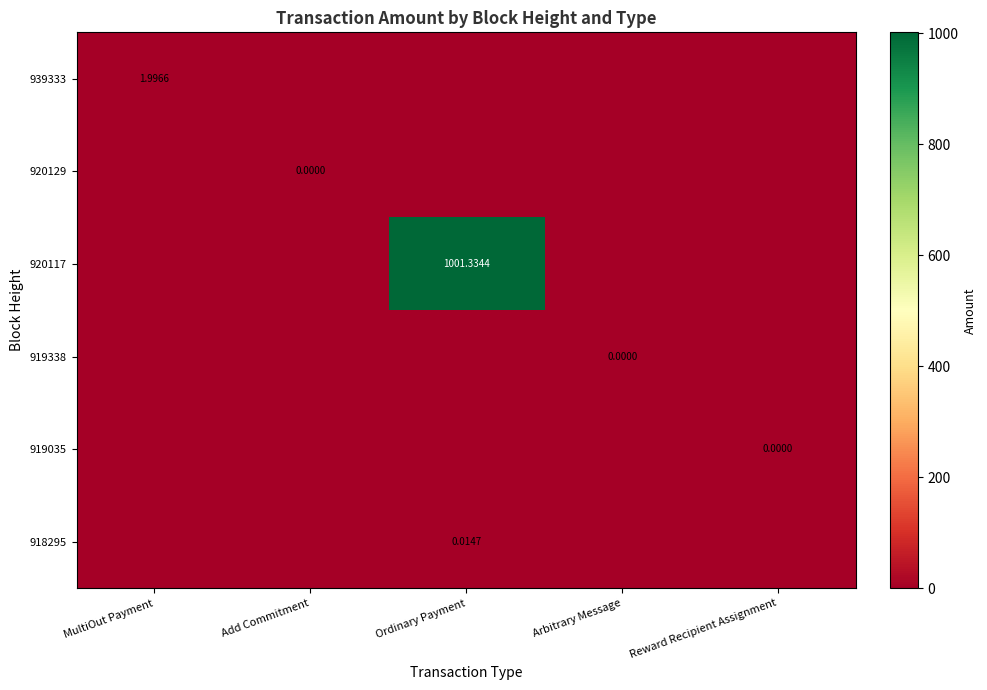

Is the value of 920129 at Add Commitment greater than the value of 918295 at Ordinary Payment?

No